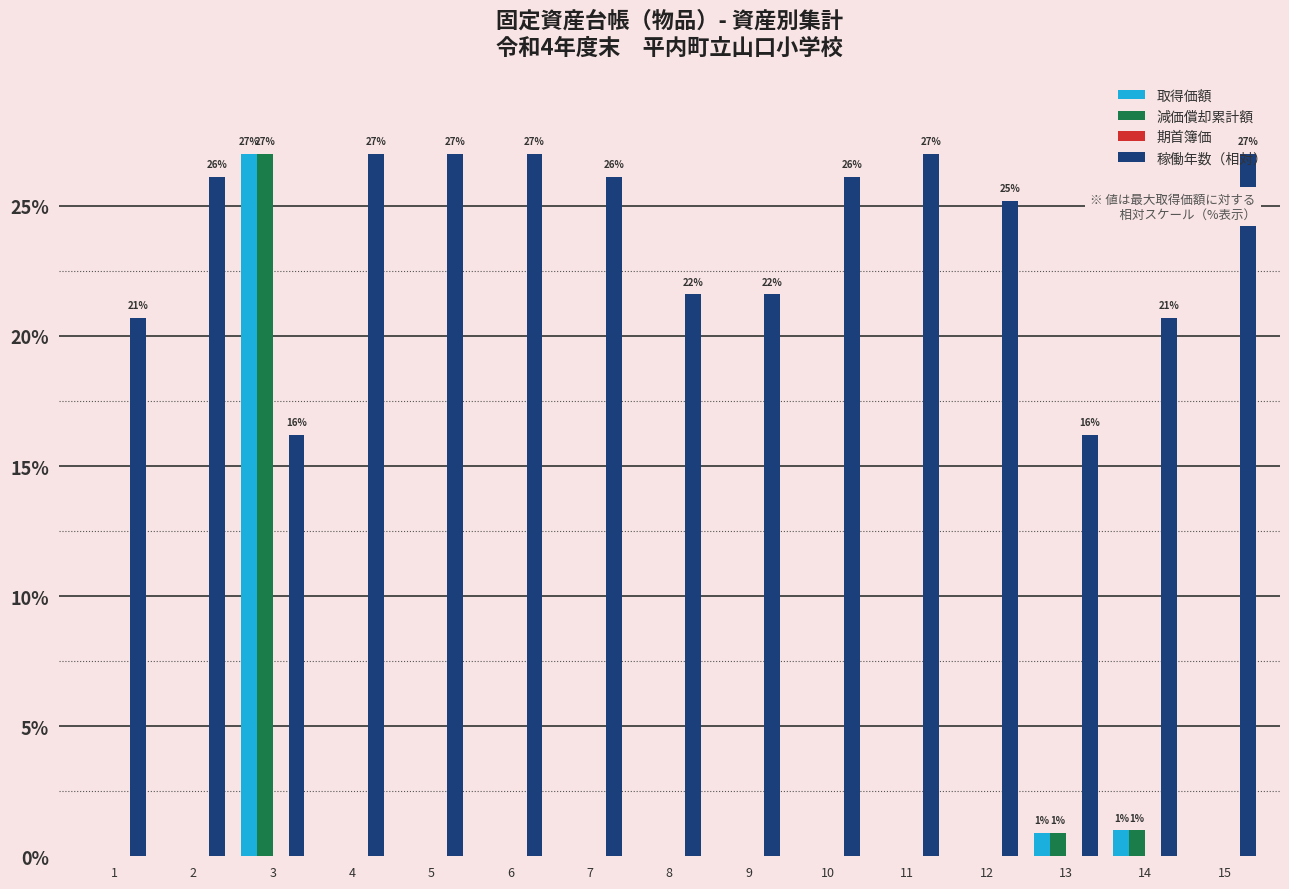

The value of 減価償却累計額 at 8 is 15.3. True or false?

False